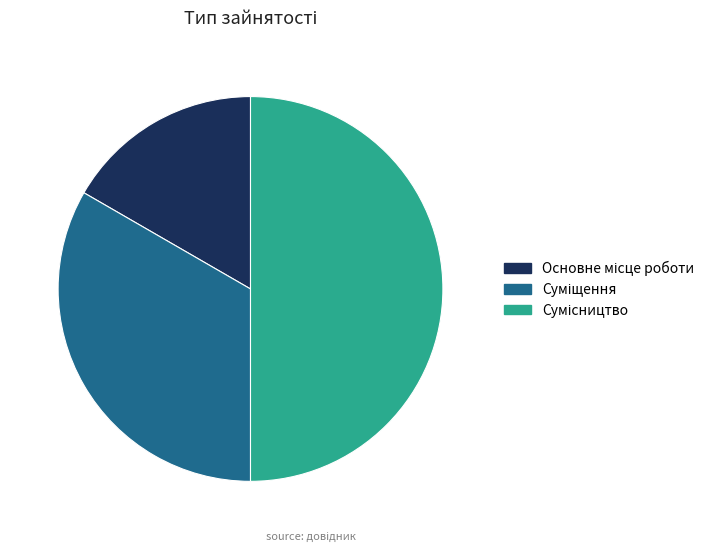

True or false: Сумісництво accounts for 50% of the total.

True